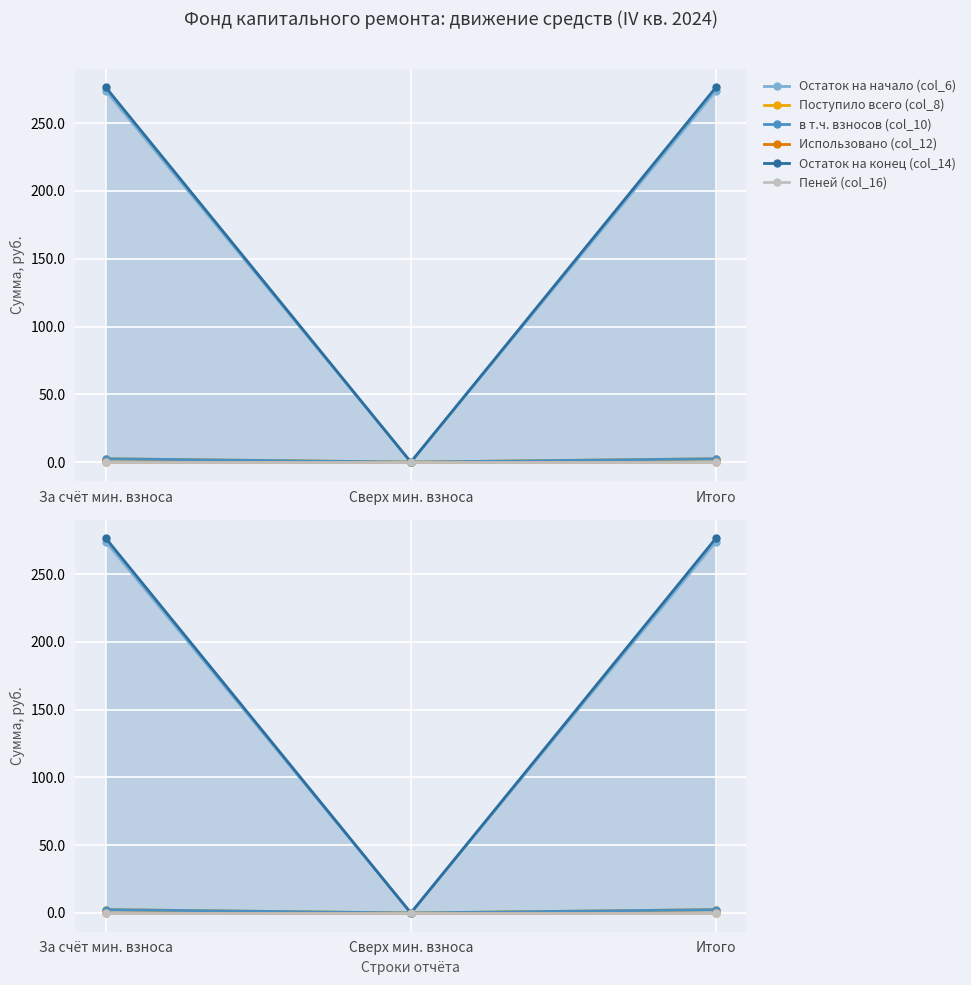

Which series has the largest total across all categories?

Остаток на конец (col_14)